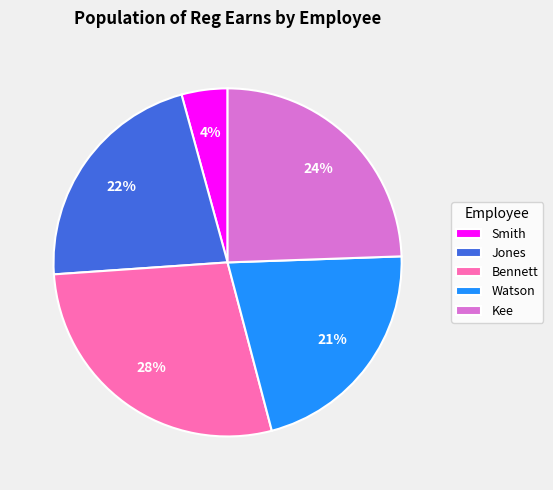

What percentage is the Jones slice, to the nearest percent?

22%